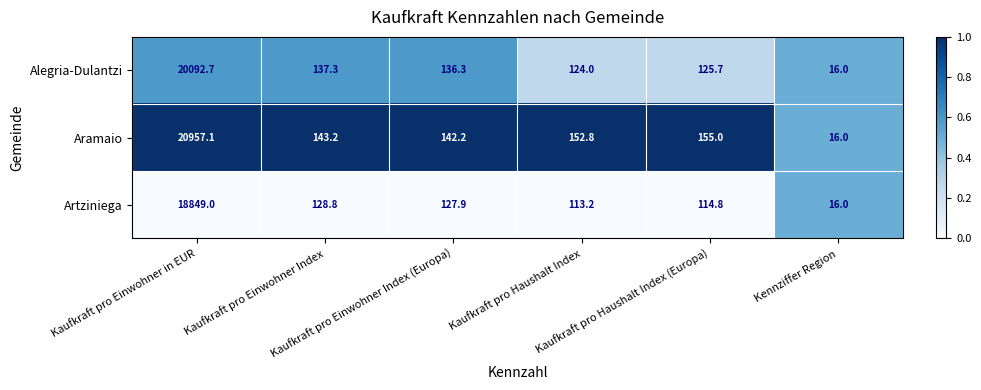

What is the difference between the maximum and second lowest values in the Artziniega series?

18735.8